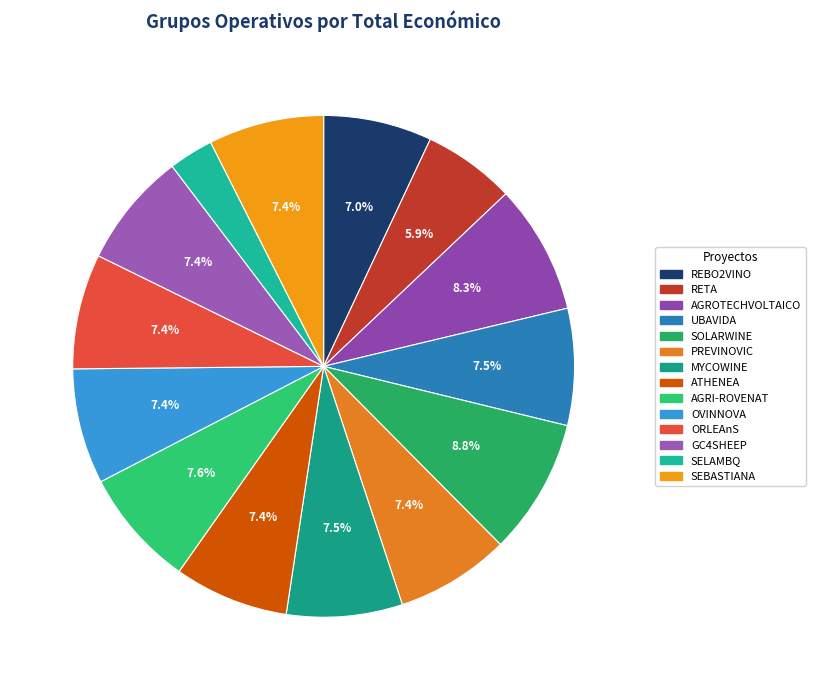

Does UBAVIDA represent more than half of the total?

No